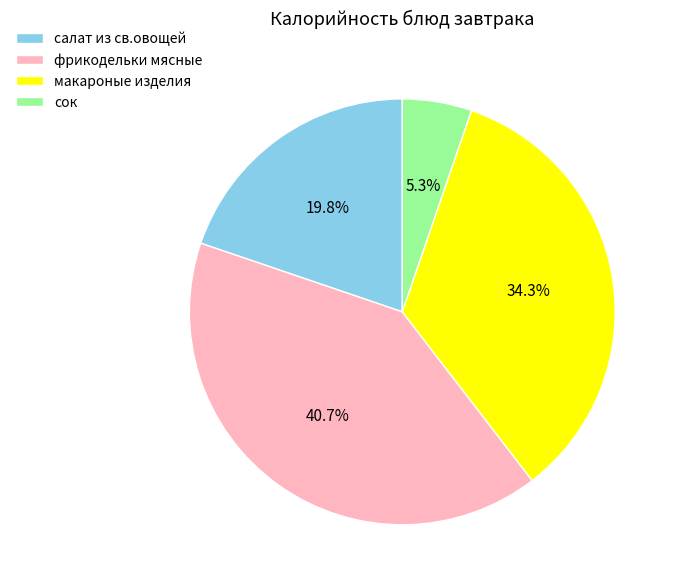

What is the smallest slice in the pie chart?

сок